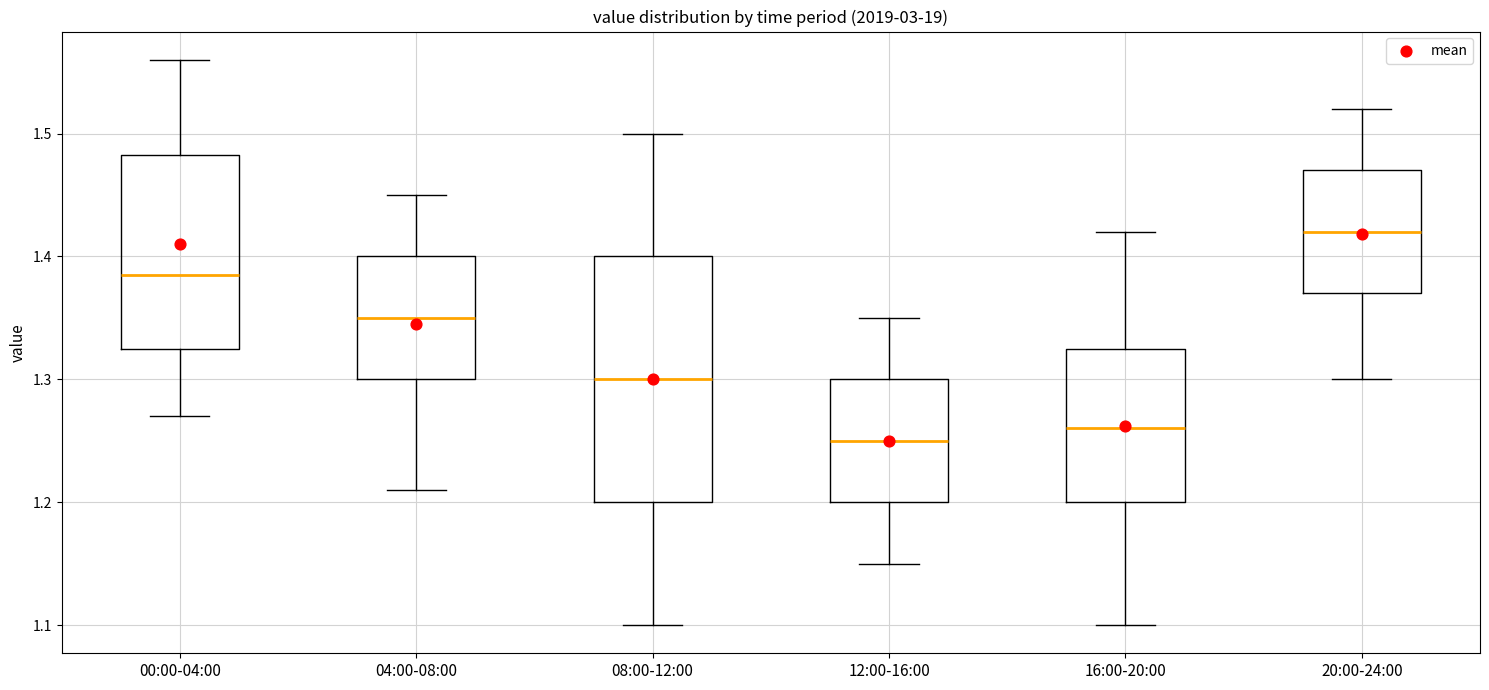

Reading left to right, read every box against the y-axis: the position of its median line, the range the box covers, and the ends of its whiskers. The values are not printed on the chart, so give them approximately, as read against the axis.

00:00-04:00: median 1.39, box 1.33 to 1.48, whiskers 1.27 to 1.56
04:00-08:00: median 1.35, box 1.30 to 1.40, whiskers 1.21 to 1.45
08:00-12:00: median 1.30, box 1.20 to 1.40, whiskers 1.10 to 1.50
12:00-16:00: median 1.25, box 1.20 to 1.30, whiskers 1.15 to 1.35
16:00-20:00: median 1.26, box 1.20 to 1.33, whiskers 1.10 to 1.42
20:00-24:00: median 1.42, box 1.37 to 1.47, whiskers 1.30 to 1.52